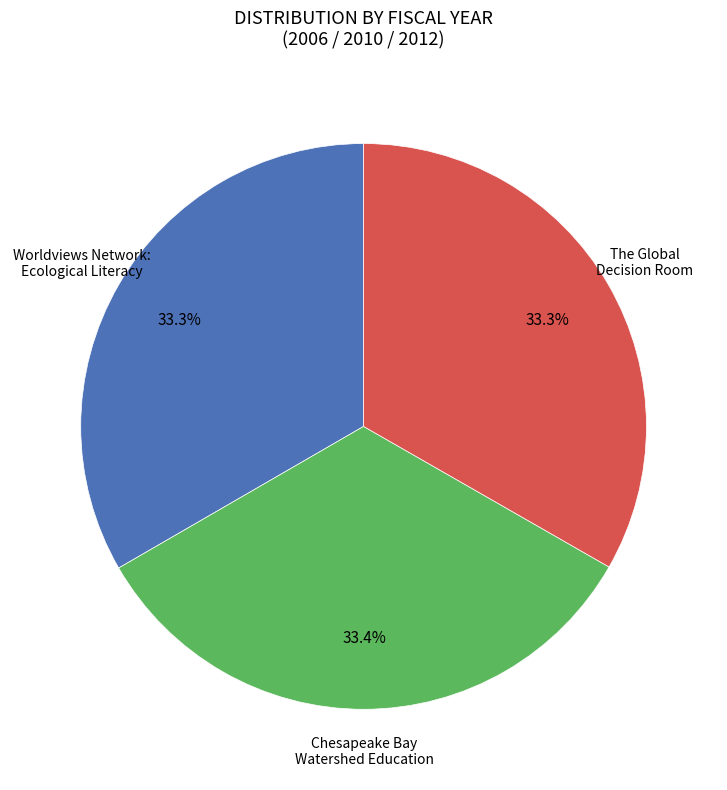

Is there a majority slice in this chart?

No